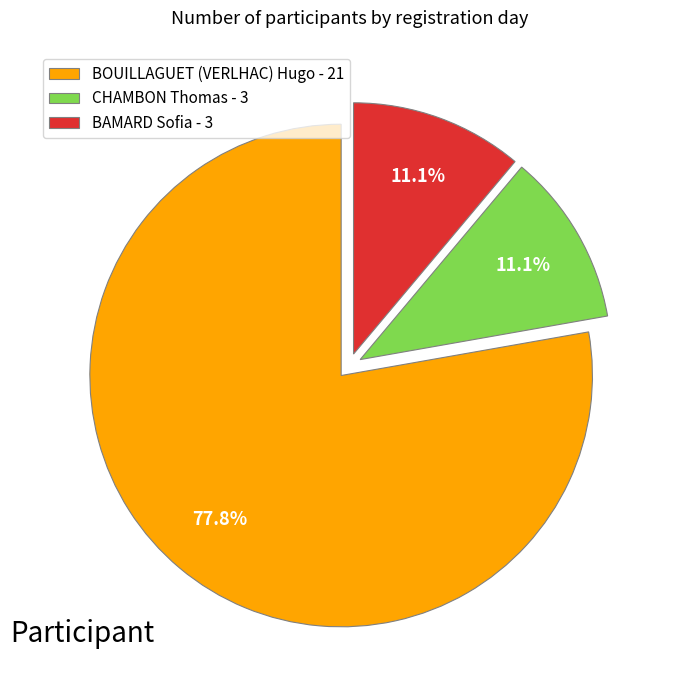

What portion of the pie excludes CHAMBON Thomas?

88.9%